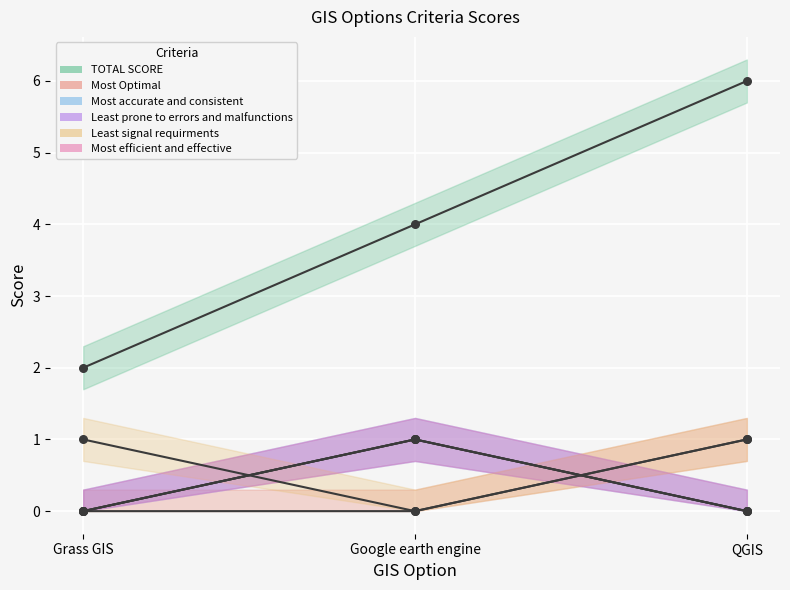

At how many categories does at least one series exceed 2?

2